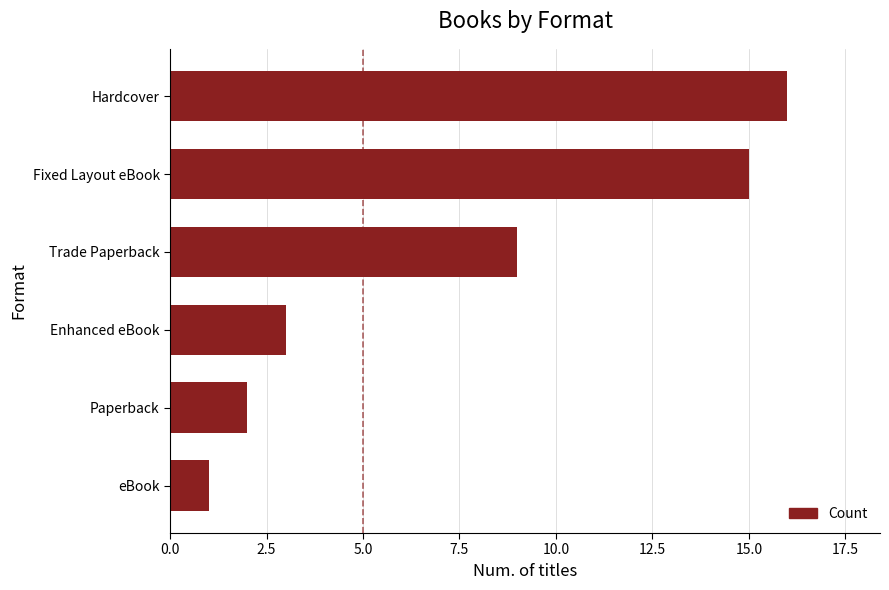

What is the ratio of the value at Paperback to the value at eBook?

2.0